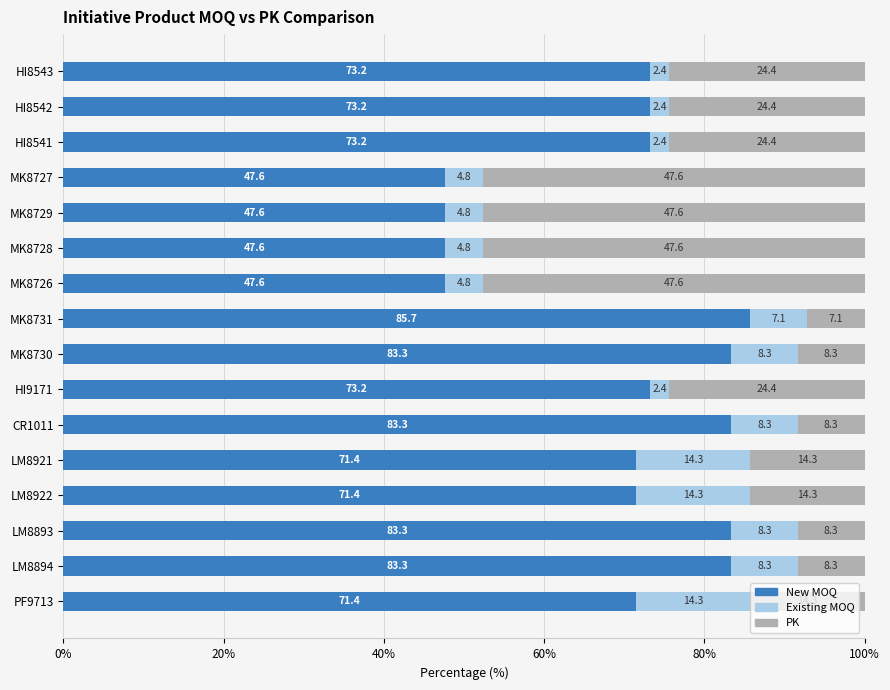

The value of New MOQ at MK8729 is 47.6. True or false?

True